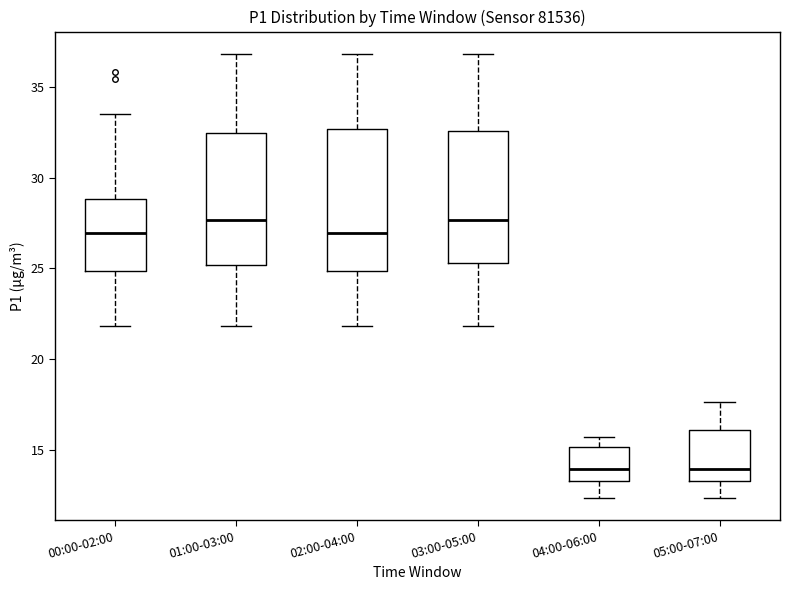

Reading left to right, read every box against the y-axis: the position of its median line, the range the box covers, and the ends of its whiskers. The values are not printed on the chart, so give them approximately, as read against the axis.

00:00-02:00: median 27.0, box 25.0 to 29.0, whiskers 22.0 to 33.5
01:00-03:00: median 27.5, box 25.0 to 32.5, whiskers 22.0 to 37.0
02:00-04:00: median 27.0, box 25.0 to 32.5, whiskers 22.0 to 37.0
03:00-05:00: median 27.5, box 25.5 to 32.5, whiskers 22.0 to 37.0
04:00-06:00: median 14.0, box 13.5 to 15.0, whiskers 12.5 to 15.5
05:00-07:00: median 14.0, box 13.5 to 16.0, whiskers 12.5 to 17.5